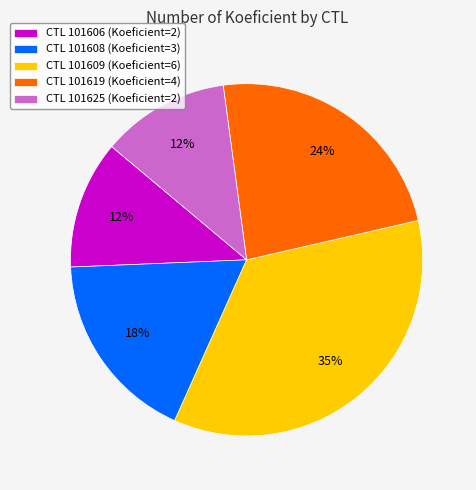

Between CTL 101609 (Koeficient=6) and CTL 101608 (Koeficient=3), which is larger?

CTL 101609 (Koeficient=6)